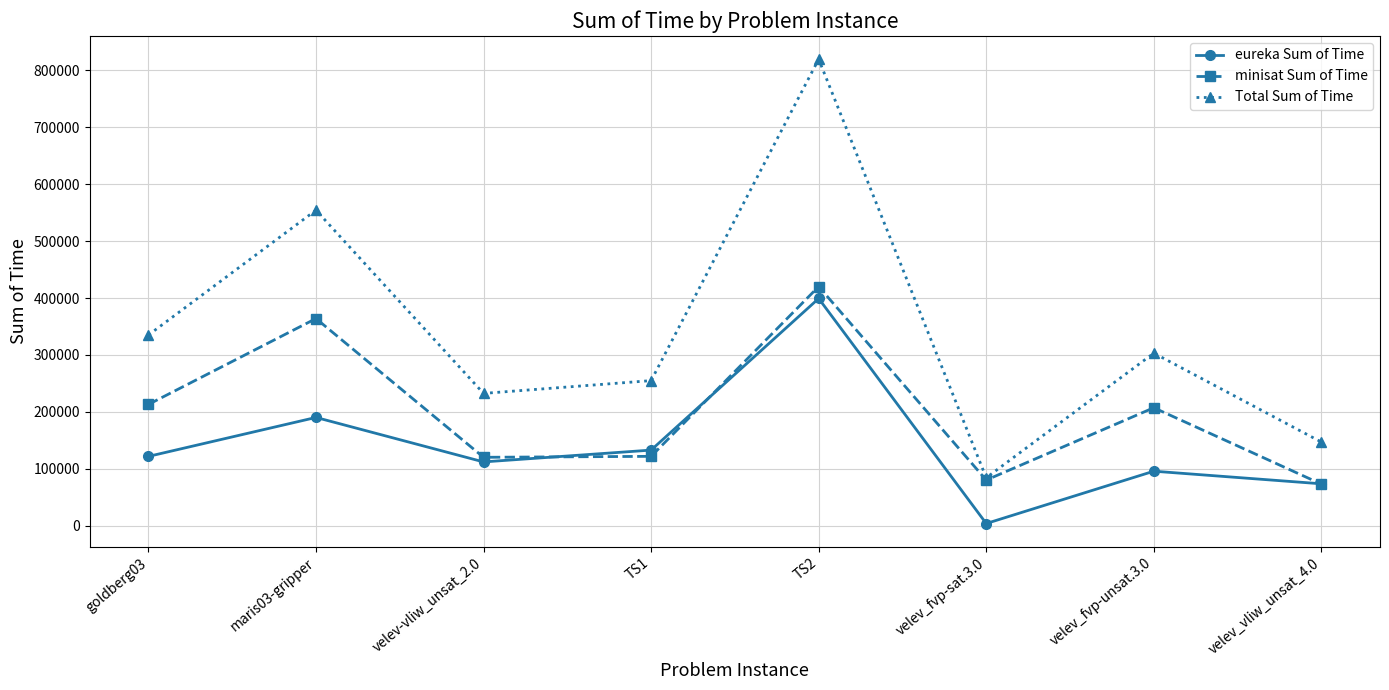

True or false: Total Sum of Time has more than 1 interior local peaks.

True